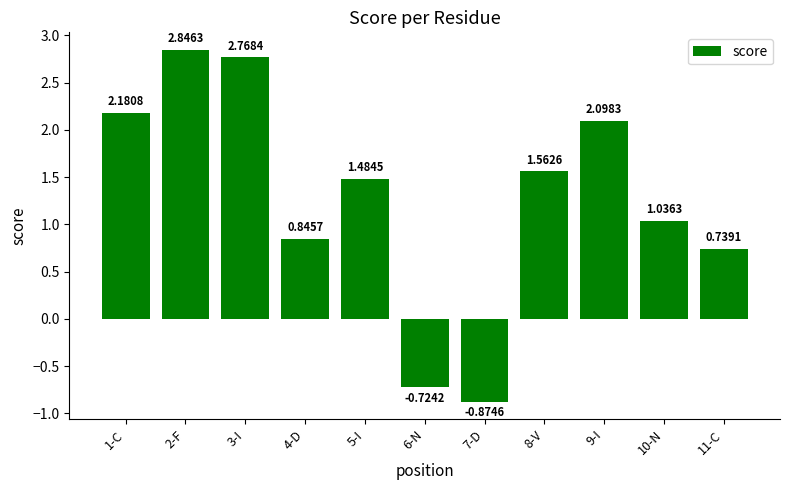

What is the difference between the maximum and minimum values?

3.7